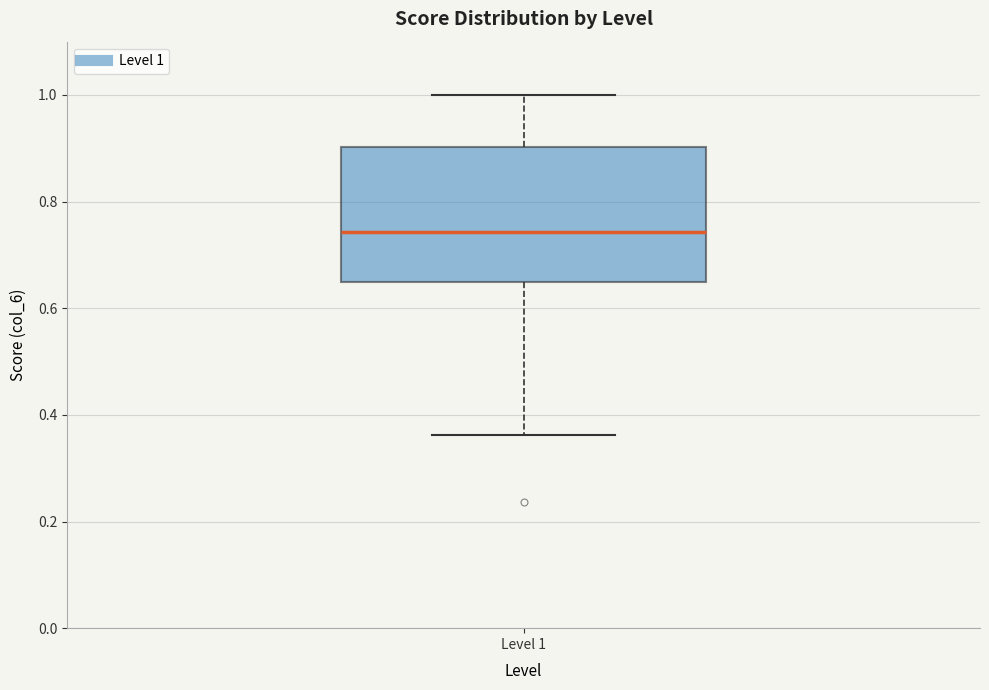

Where does the median line of the box for Level 1 sit on the y-axis? The values are not printed on the chart, so give them approximately, as read against the axis.

0.74